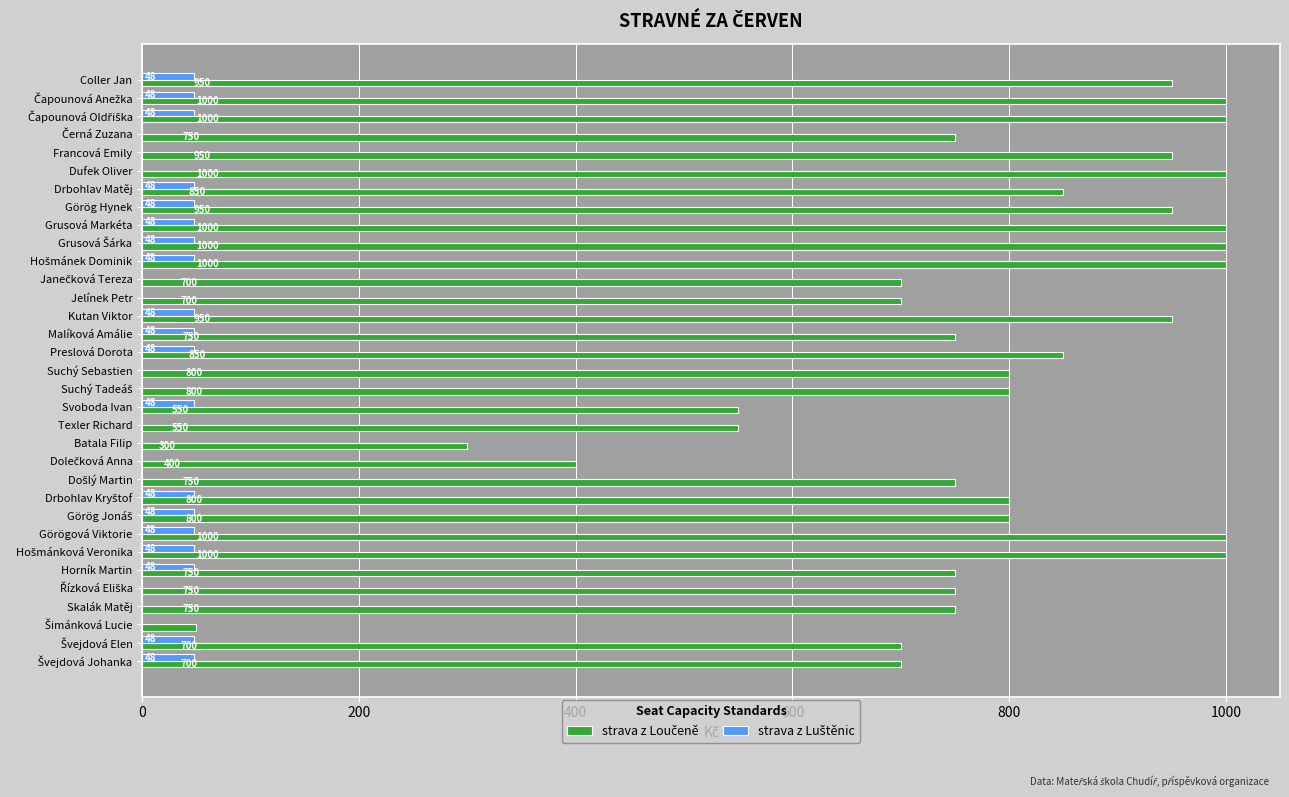

What is the total value across all series at Skalák Matěj?

750